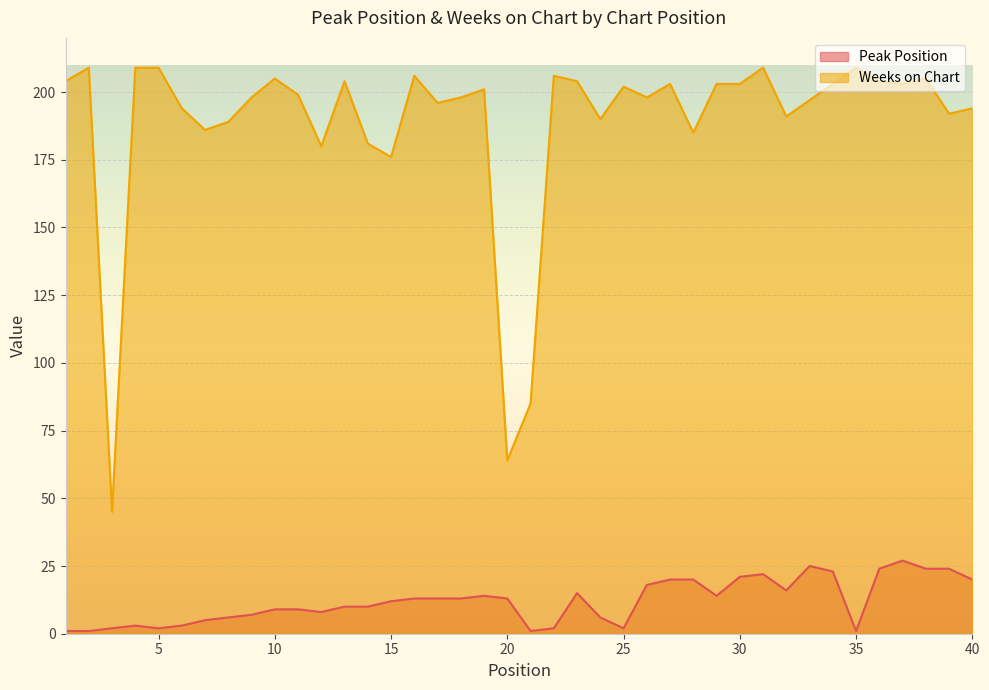

Reading right to left, transcribe all the data shown in this chart.

Peak Position: 40=20	39=24	38=24	37=27	36=24	35=1	34=23	33=25	32=16	31=22	30=21	29=14	28=20	27=20	26=18	25=2	24=6	23=15	22=2	21=1	20=13	19=14	18=13	17=13	16=13	15=12	14=10	13=10	12=8	11=9	10=9	9=7	8=6	7=5	6=3	5=2	4=3	3=2	2=1	1=1
Weeks on Chart: 40=194	39=192	38=205	37=203	36=204	35=209	34=203	33=197	32=191	31=209	30=203	29=203	28=185	27=203	26=198	25=202	24=190	23=204	22=206	21=85	20=64	19=201	18=198	17=196	16=206	15=176	14=181	13=204	12=180	11=199	10=205	9=198	8=189	7=186	6=194	5=209	4=209	3=45	2=209	1=204